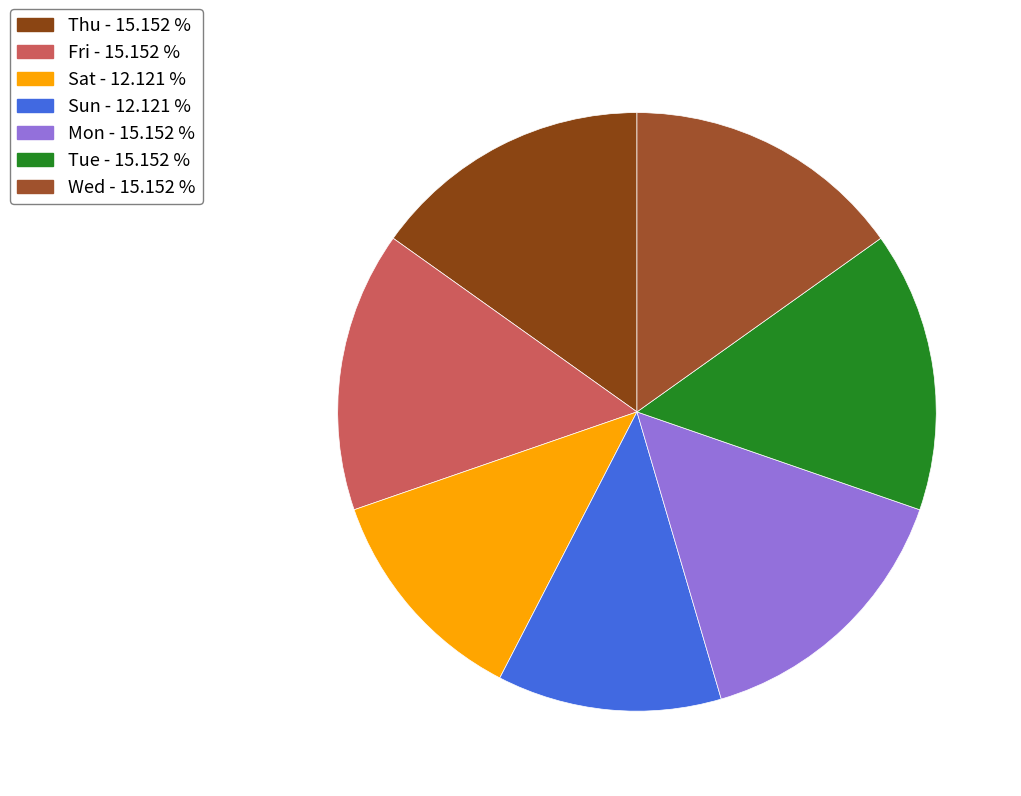

How many slices are in this pie chart?

7